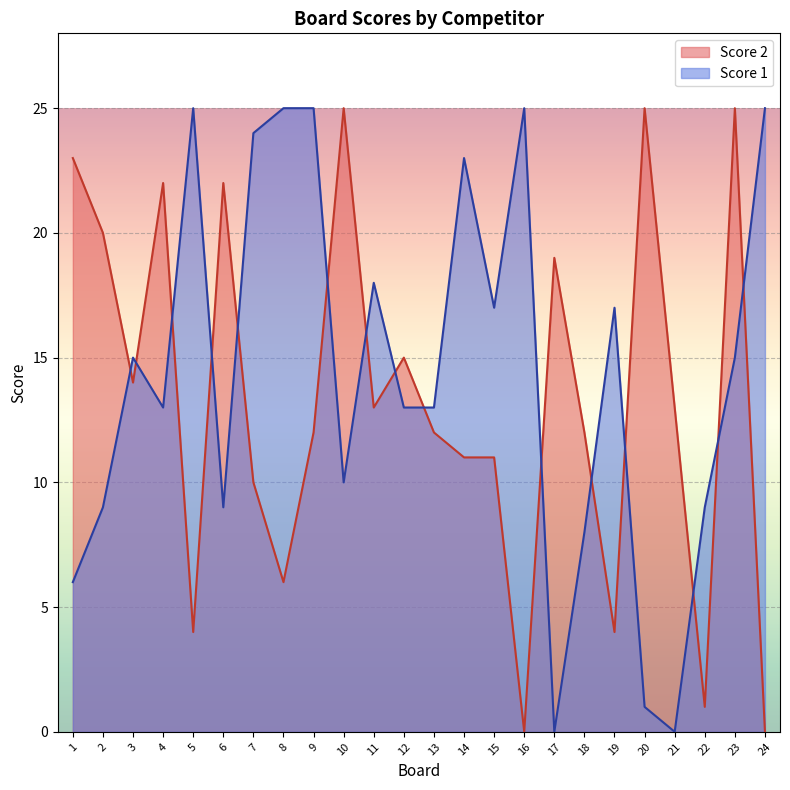

How many interior local valleys does the Score 2 series have?

7